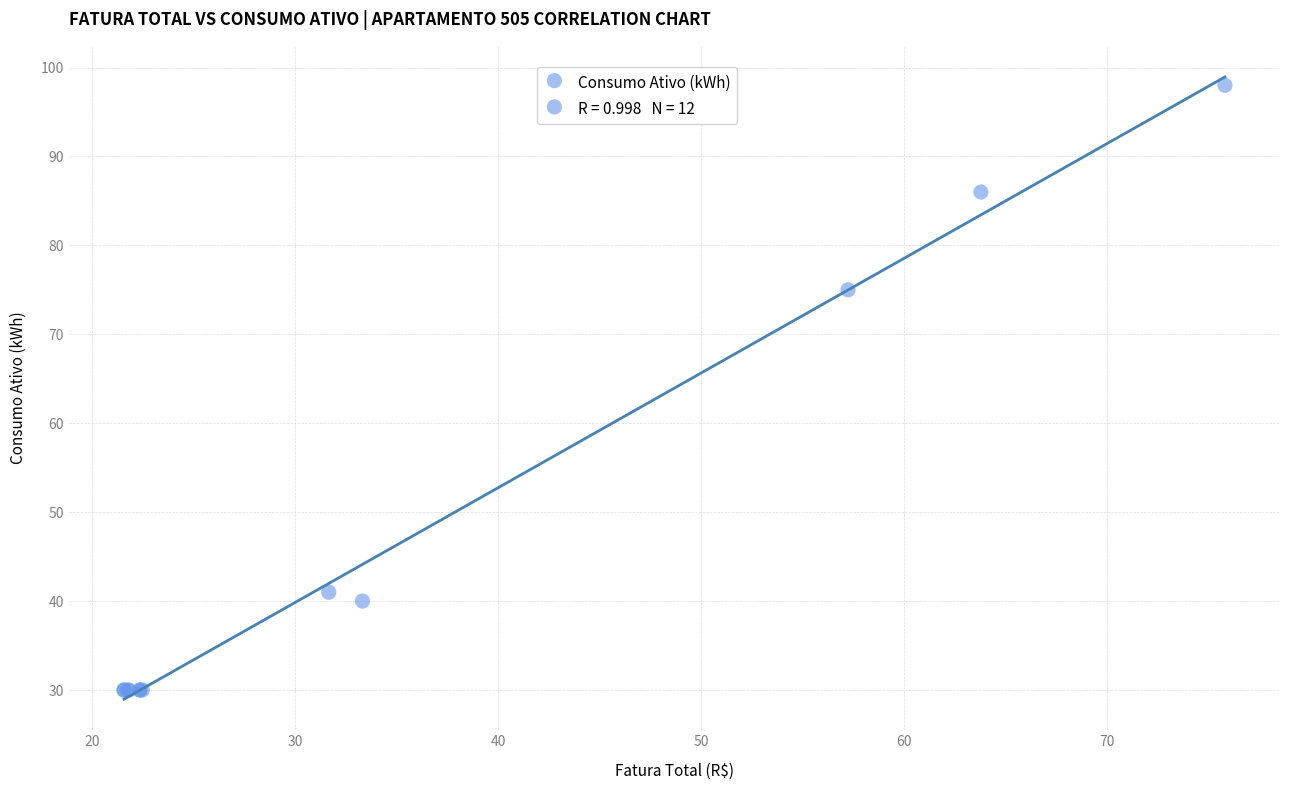

What Y value in the scatter plot is closest to 64?

75